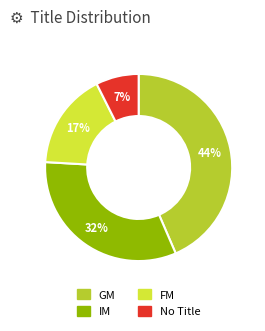

Is there any slice that represents more than half of the pie?

No